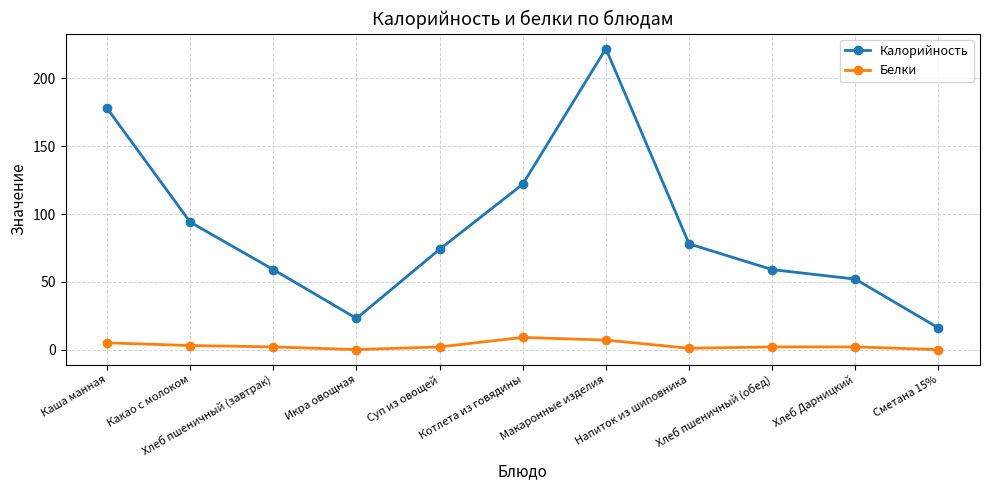

Rank the series by their average value, from highest to lowest.

Калорийность, Белки